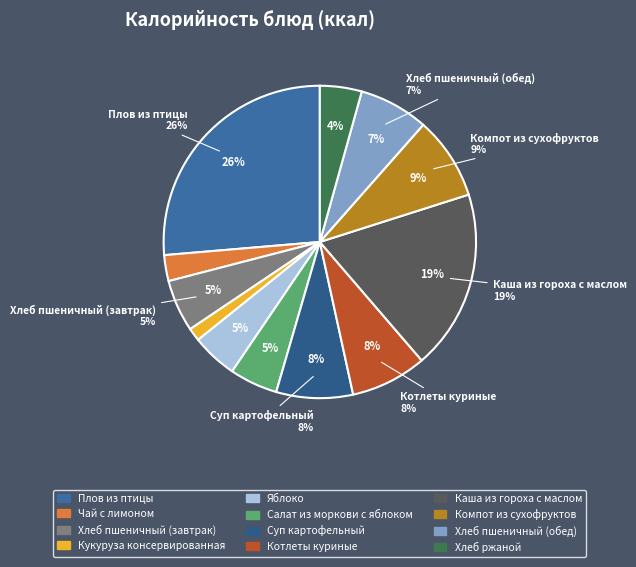

How many slices are in this pie chart?

12